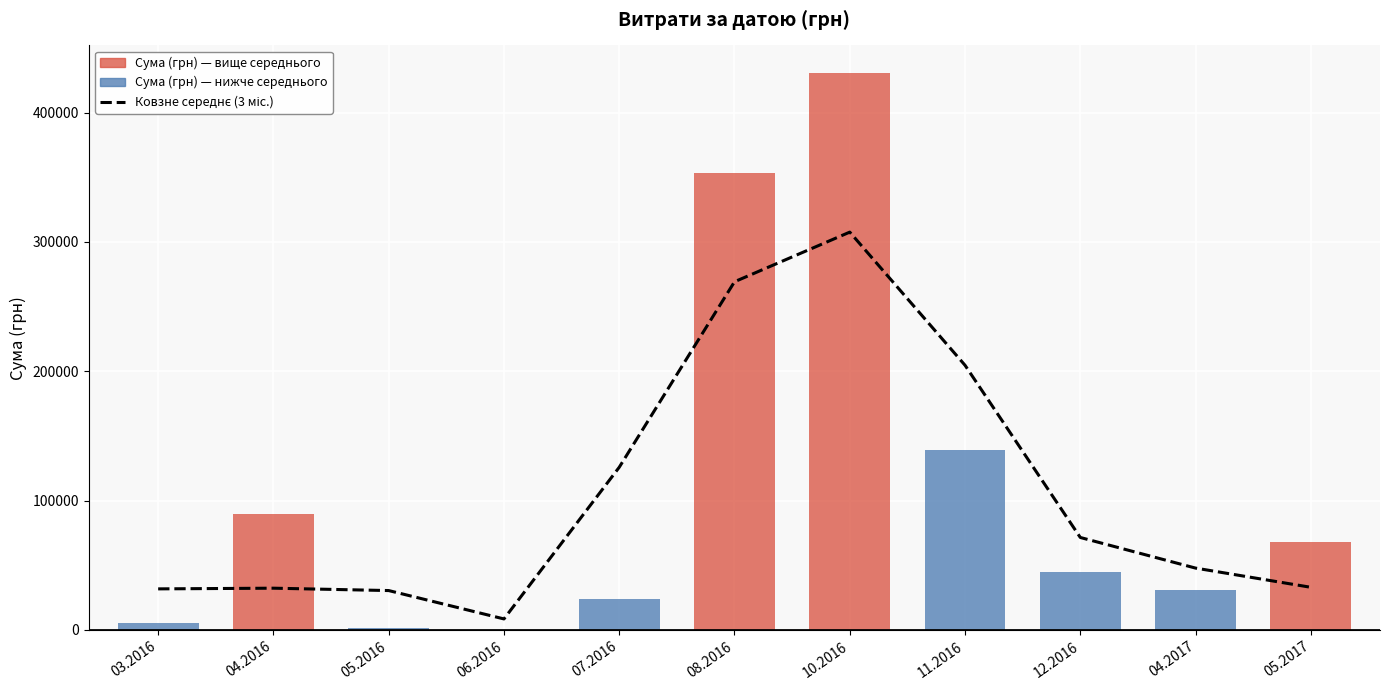

Are the bars grouped side by side (vs. stacked)?

No